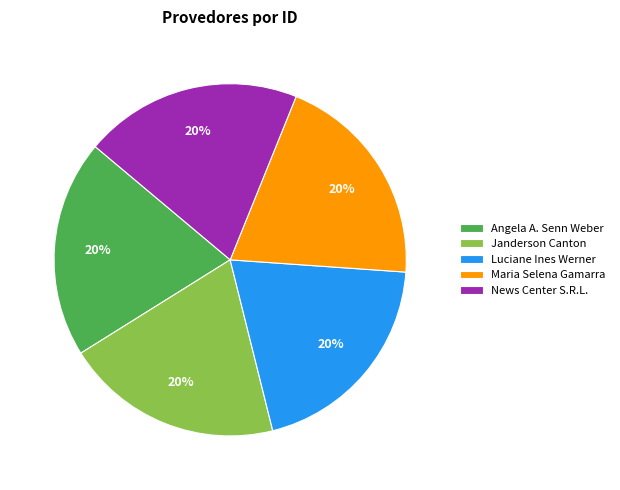

To the nearest percent, what is the average slice percentage?

20%